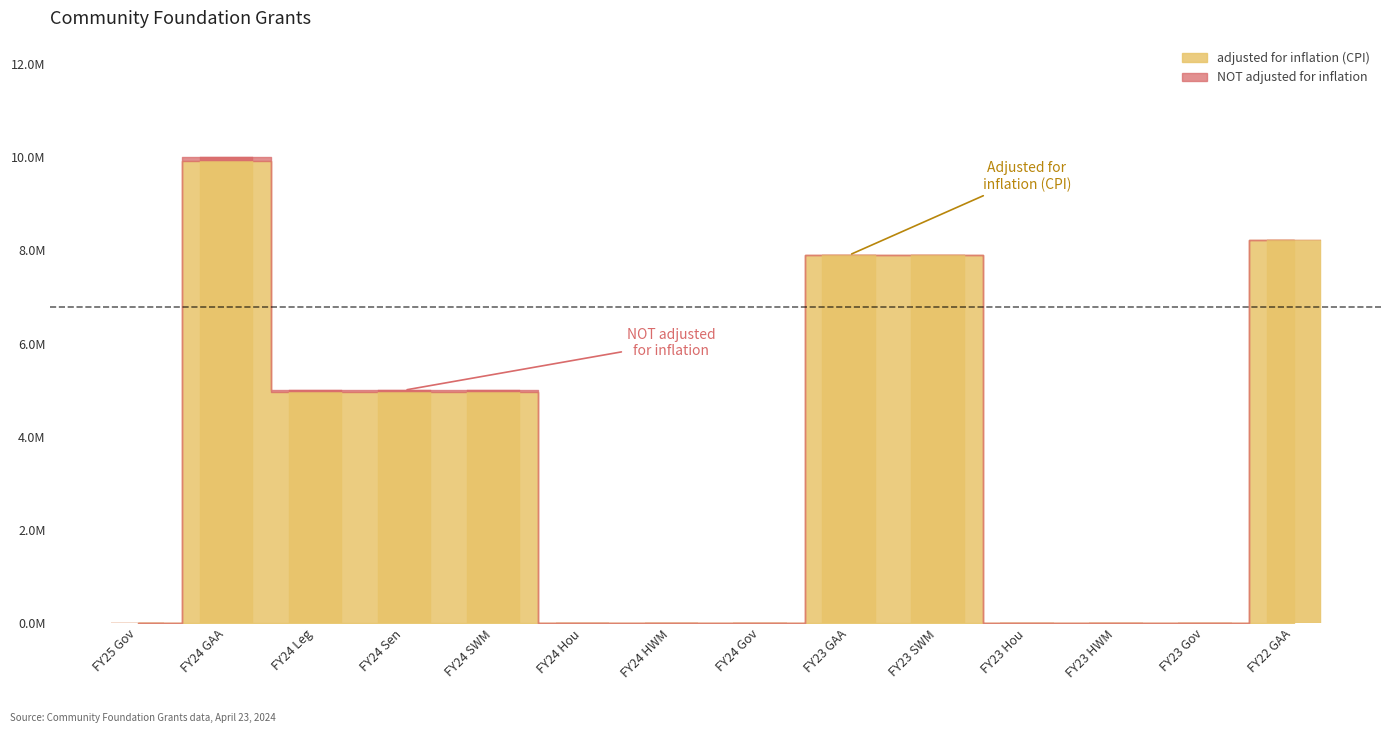

What is the average value?

3486248